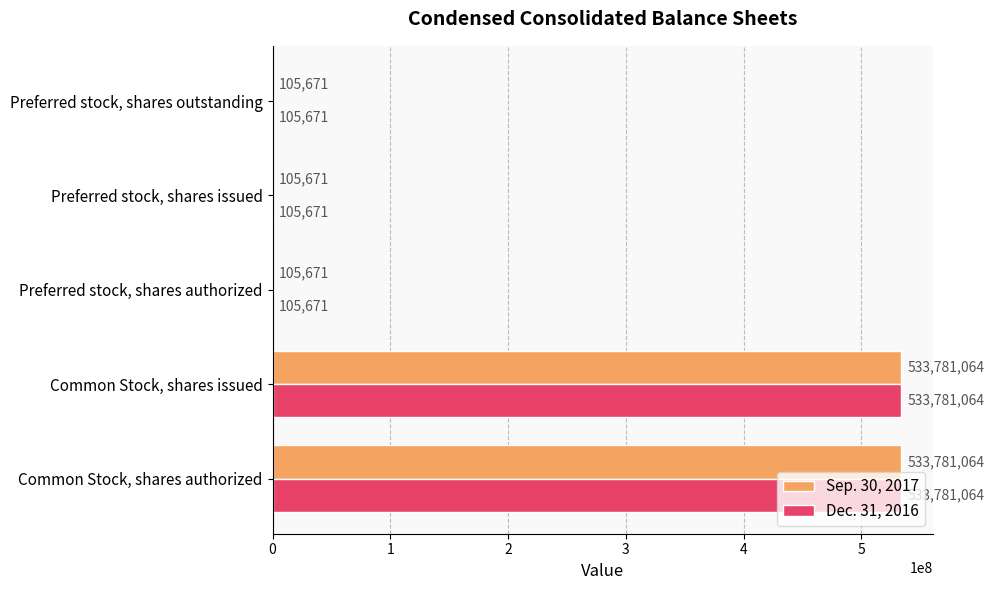

Is it true that Dec. 31, 2016 equals 105671 at Preferred stock, shares authorized?

True